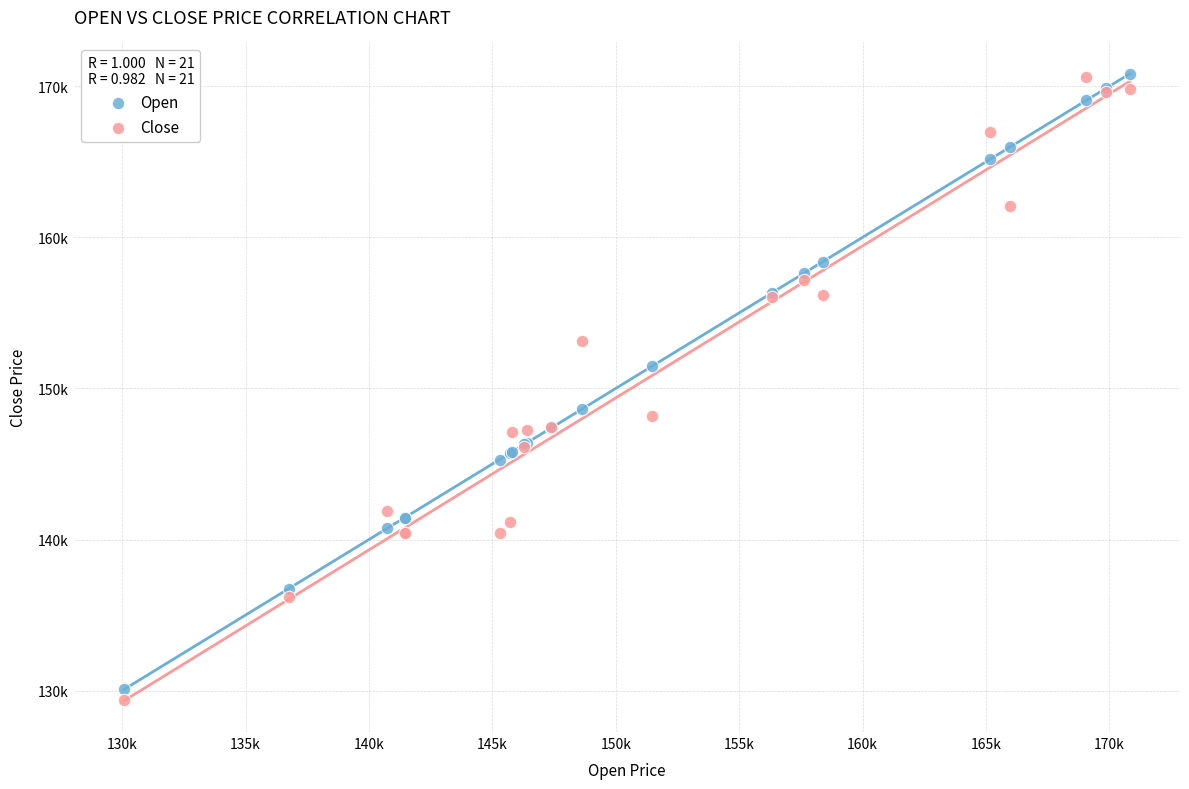

Which series has the widest spread of Y values?

Close